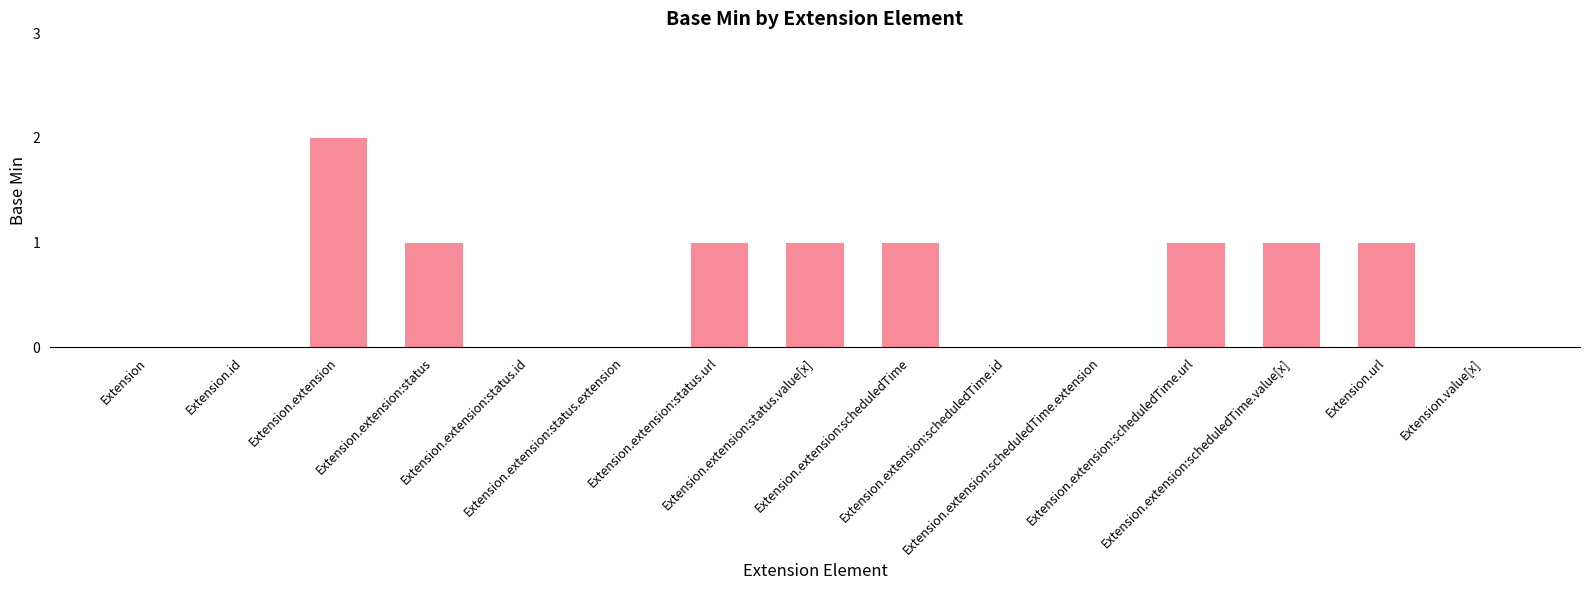

What is the change in value from Extension.extension:scheduledTime.extension to Extension.extension:scheduledTime.value[x]?

+1